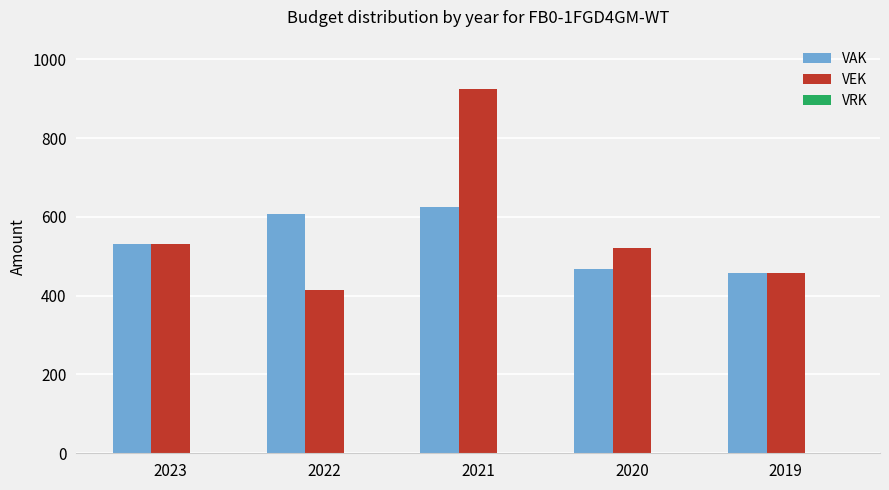

At 2022, list the series in order from largest to smallest.

VAK, VEK